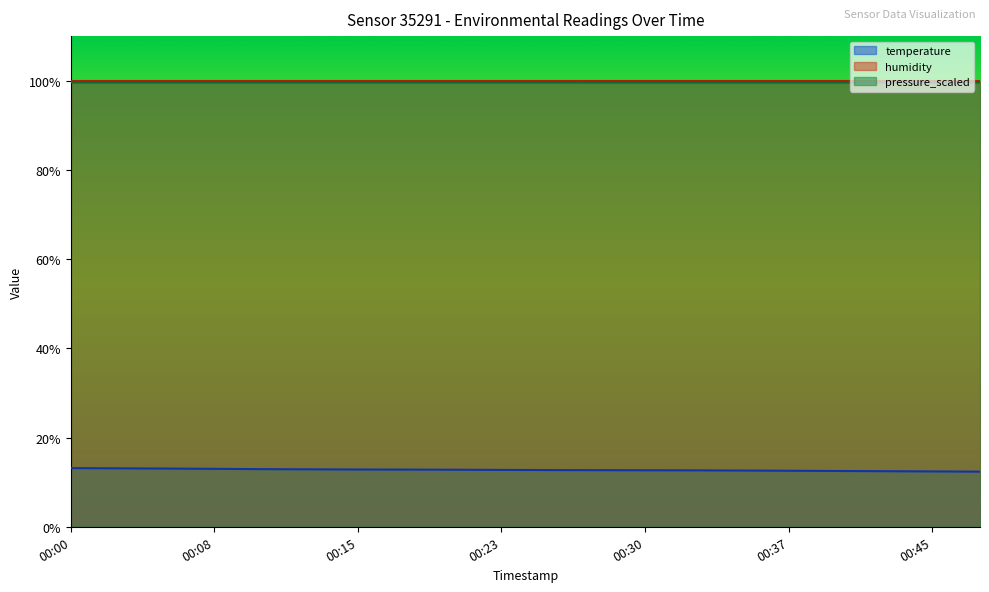

True or false: pressure_scaled and temperature intersect in this chart.

False